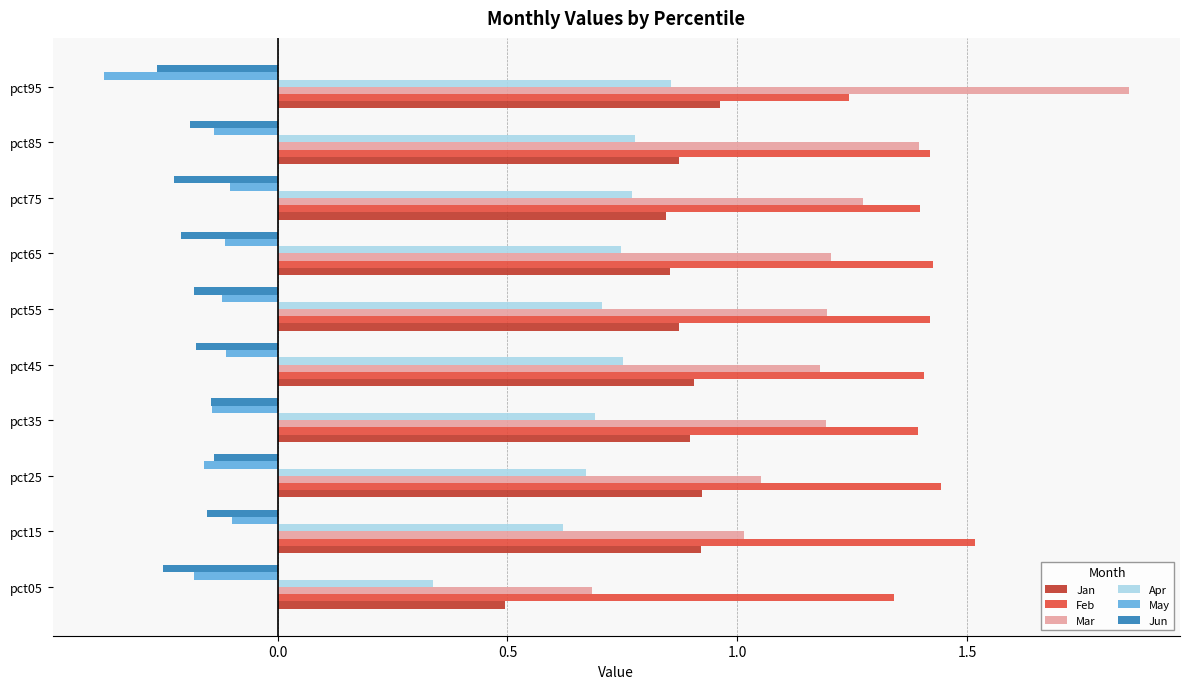

Which series changed the most between pct45 and pct95?

Mar